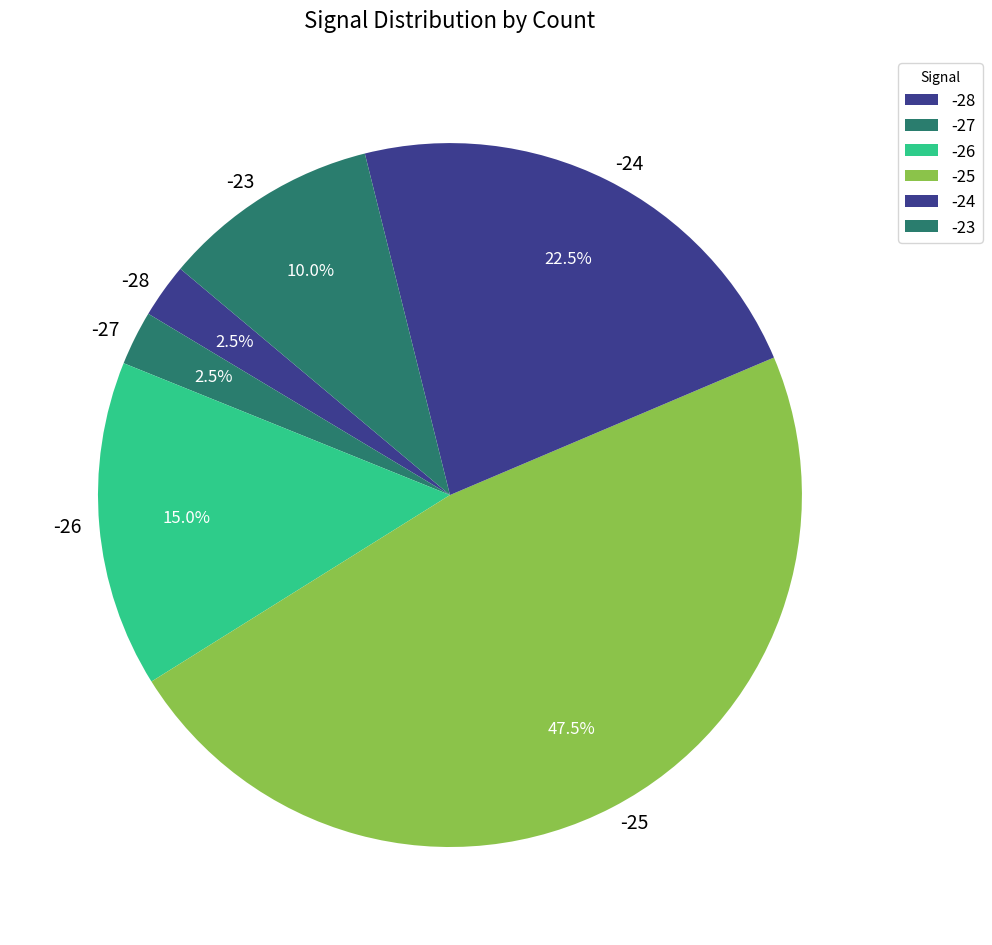

What portion of the pie excludes -23?

90.0%